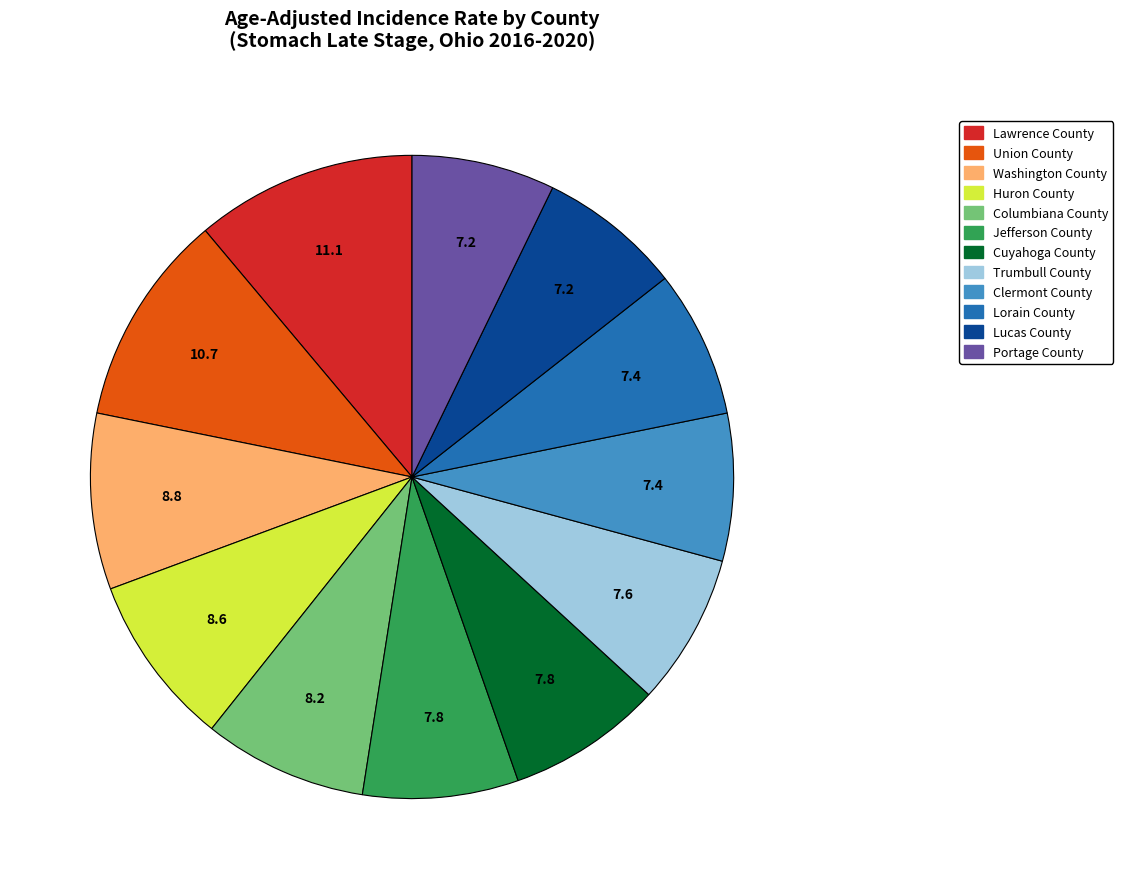

Count the number of slices in the pie.

12